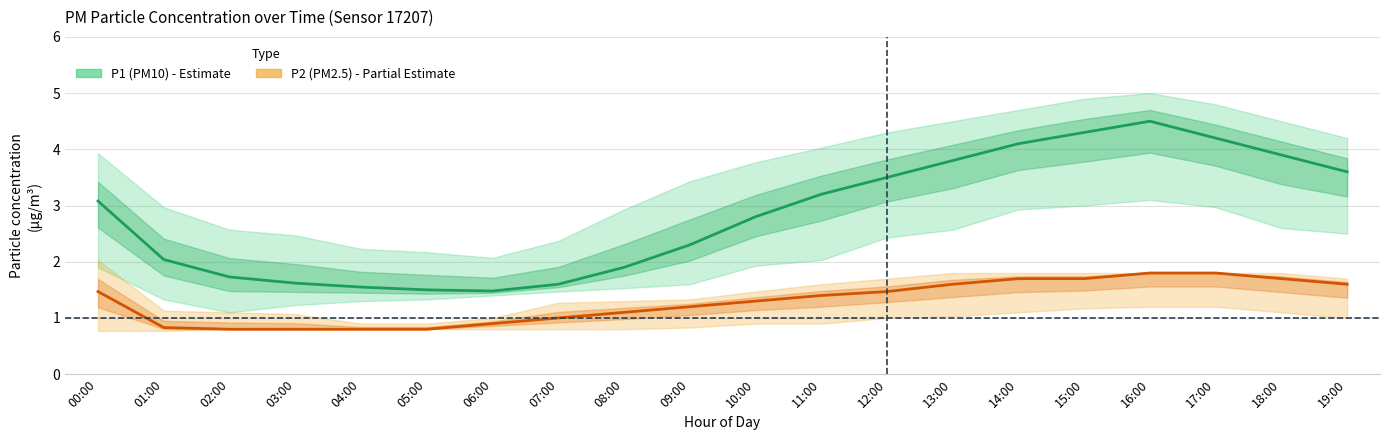

What is the minimum value shown in the chart?

0.8